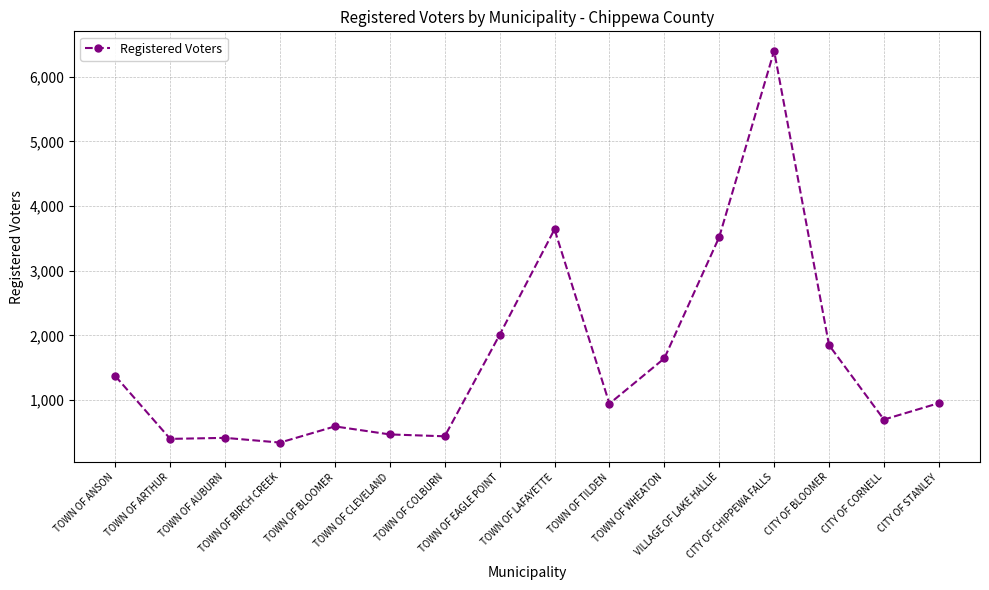

What is the maximum value shown in the chart?

6398